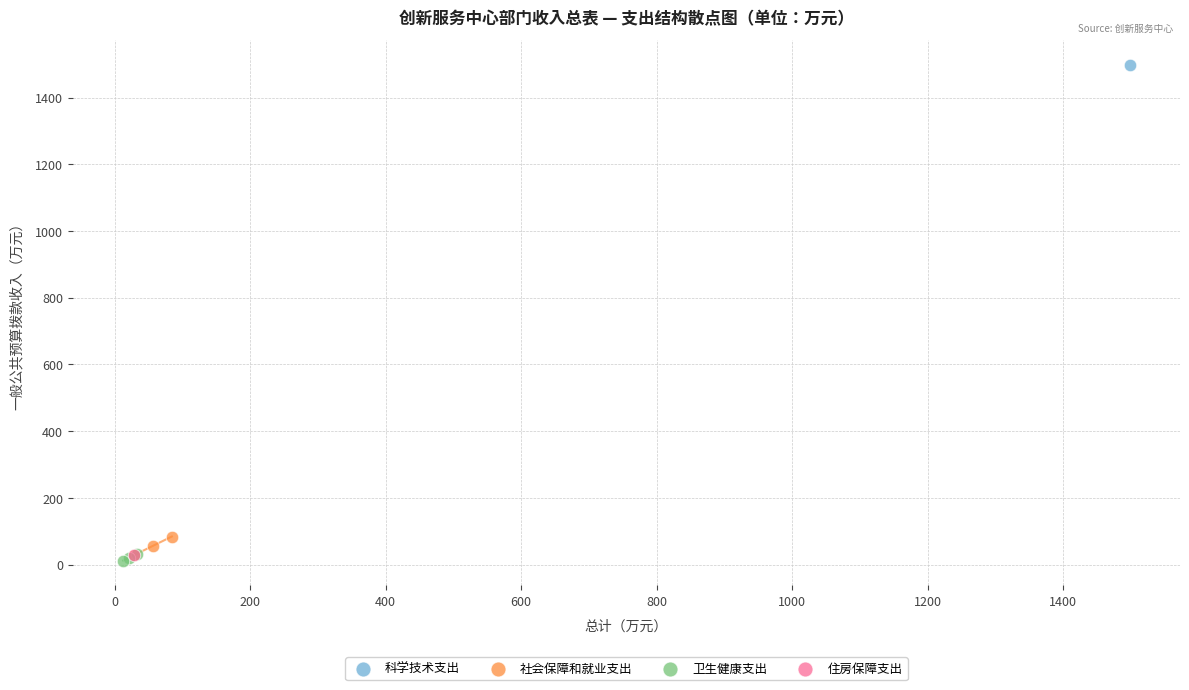

Which series contains the lowest Y value?

卫生健康支出